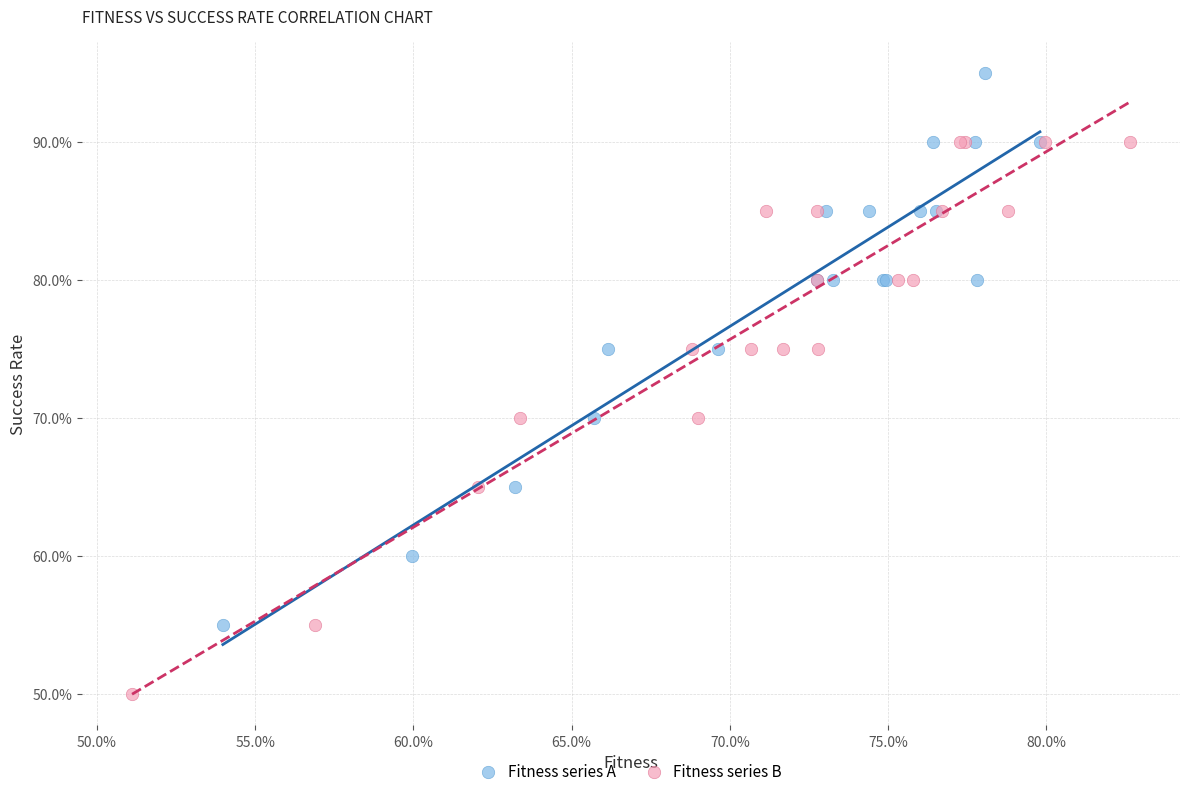

Which series reaches the maximum Y coordinate?

Fitness series A